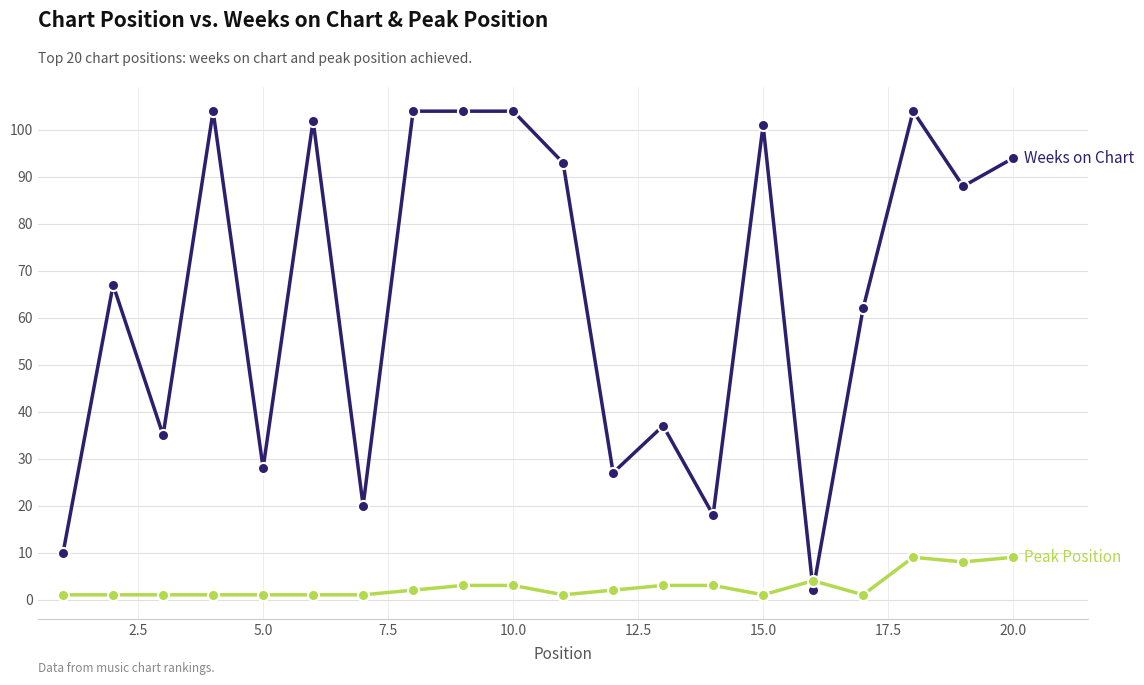

What is the greatest value displayed?

104